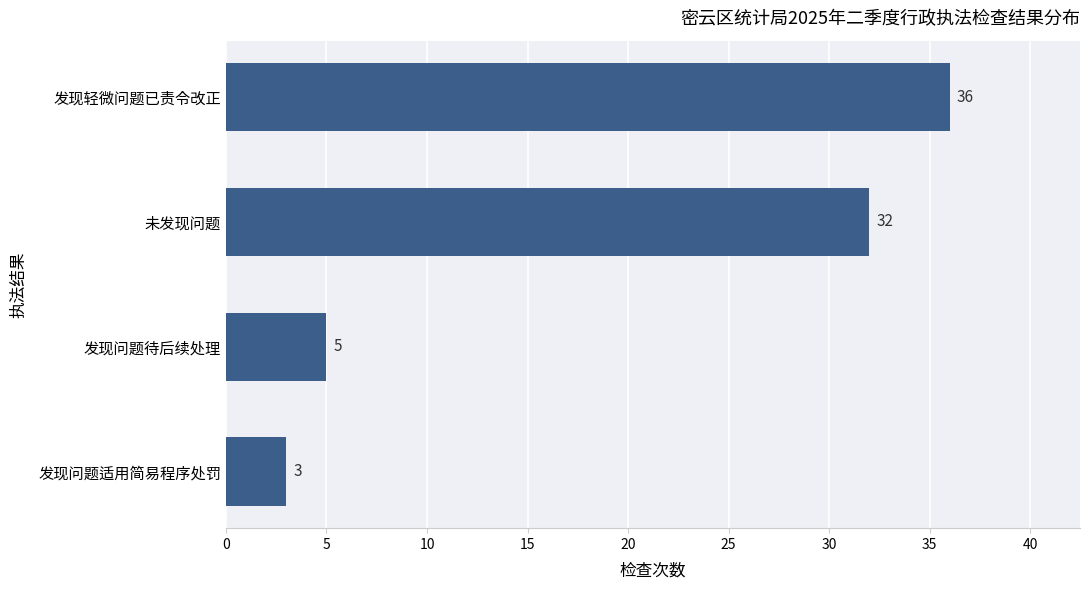

What is the average value?

19